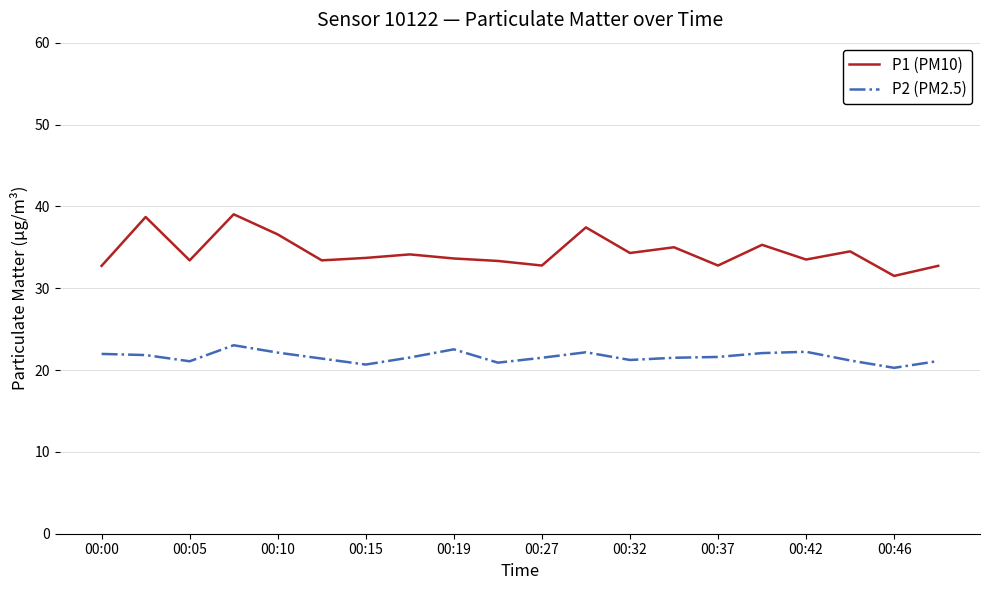

Which series has the largest range (max minus min)?

P1 (PM10)